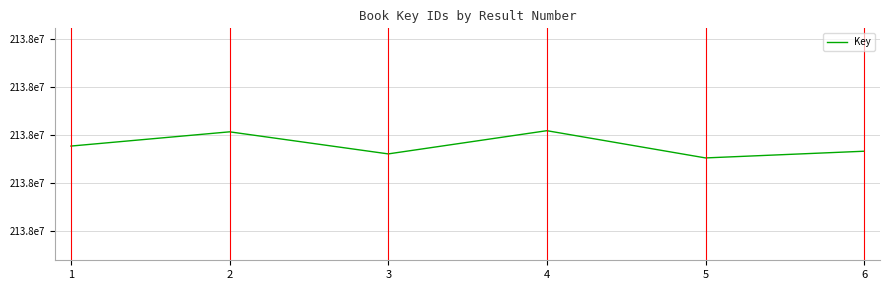

What is the value of the 1st point from the left?

2137677221